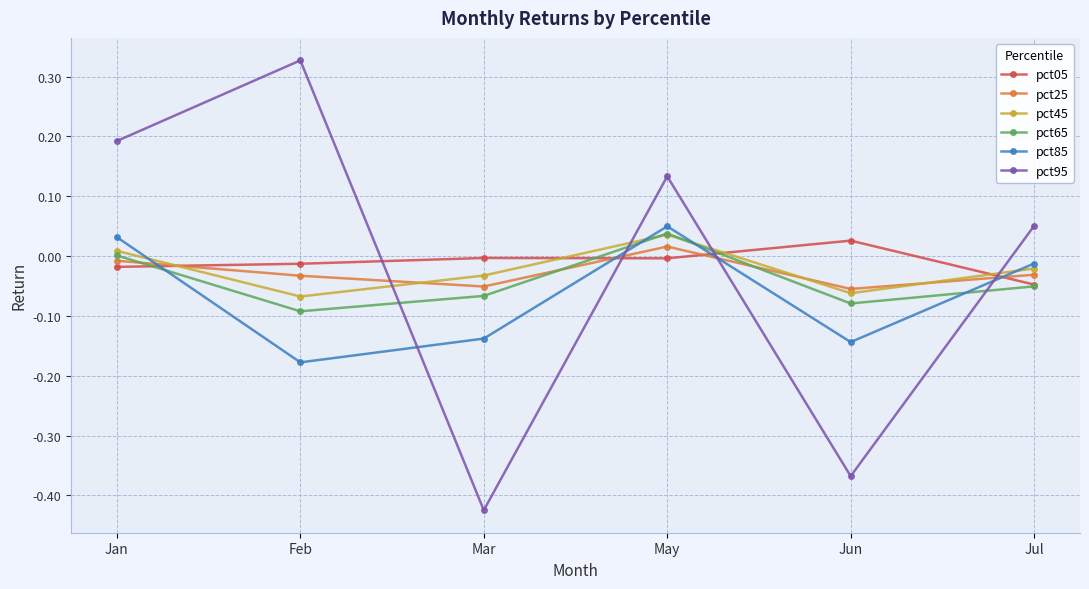

Where does the pct95 series first go above 0?

Jan